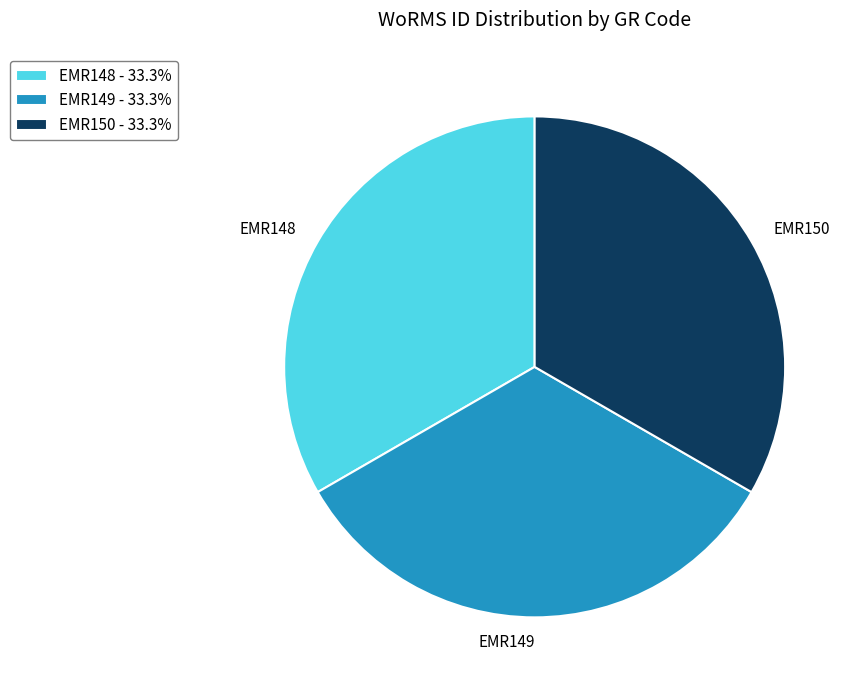

Approximately how many times larger is the value at EMR150 compared to EMR149?

1.0